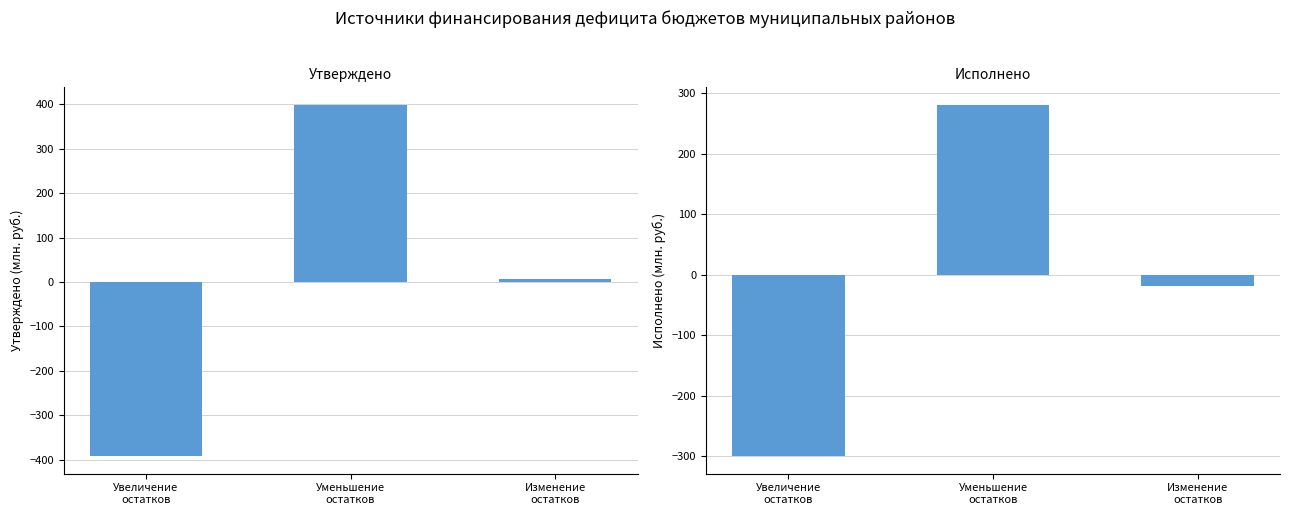

Reading left to right, transcribe all the data shown in this chart.

Утверждено: -392.3	399.2	6.9
Исполнено: -299.4	281.3	-18.1